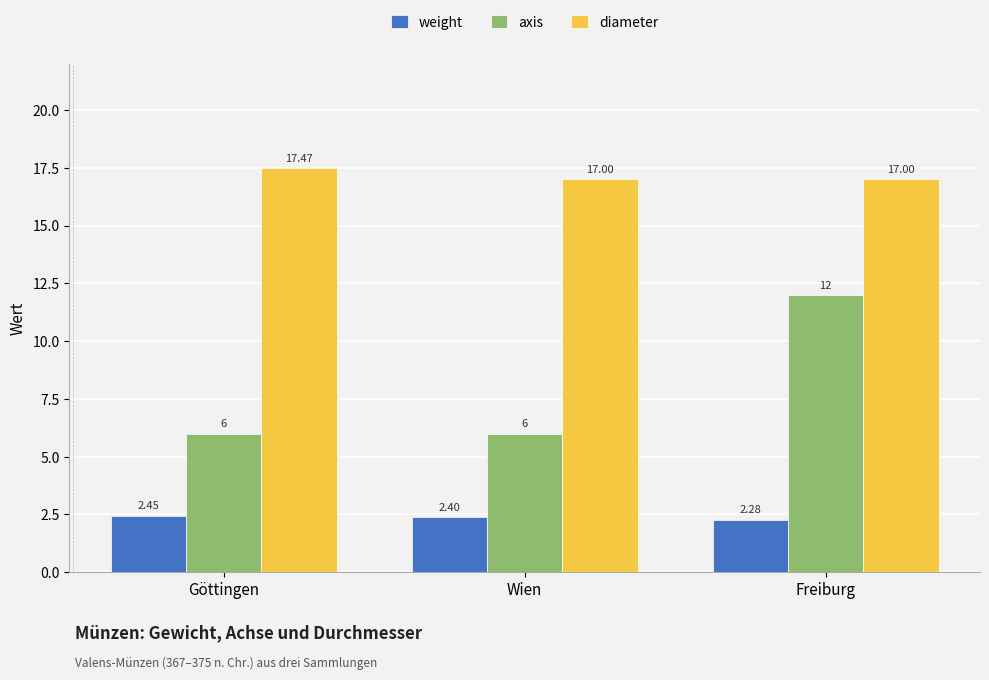

Which series has the largest total across all categories?

diameter